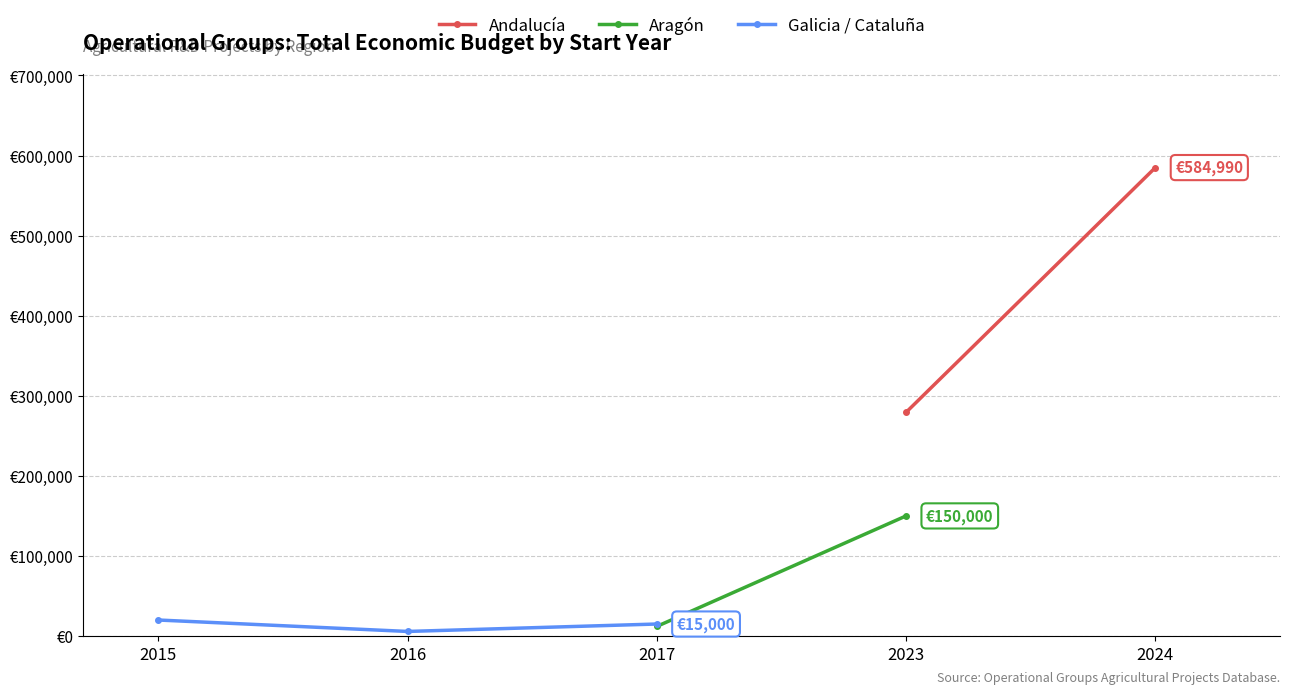

Does the chart display data point markers on the line(s)?

Yes